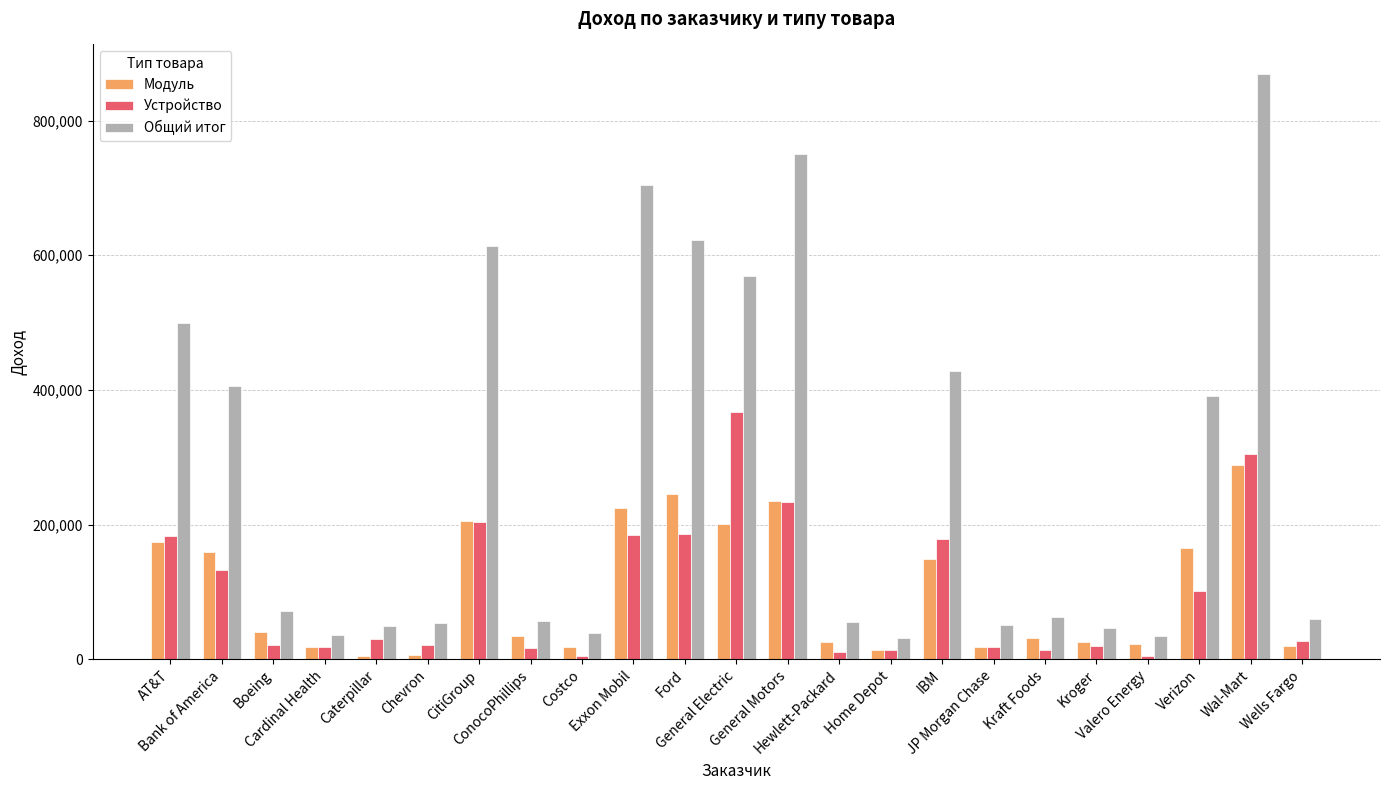

Rank the series by their maximum value, from highest to lowest.

Общий итог, Устройство, Модуль